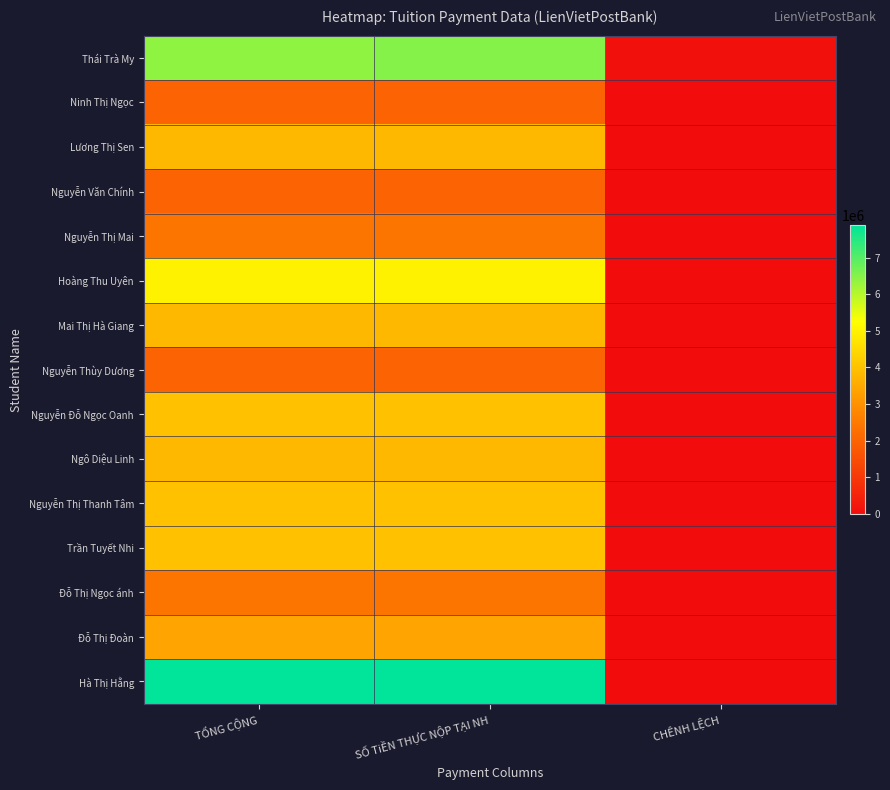

Rank the series by their maximum value, from lowest to highest.

Ninh Thị Ngọc, Nguyễn Văn Chính, Nguyễn Thùy Dương, Nguyễn Thị Mai, Đỗ Thị Ngọc ánh, Đỗ Thị Đoàn, Lương Thị Sen, Mai Thị Hà Giang, Ngô Diệu Linh, Nguyễn Đỗ Ngọc Oanh, Nguyễn Thị Thanh Tâm, Trần Tuyết Nhi, Hoàng Thu Uyên, Thái Trà My, Hà Thị Hằng